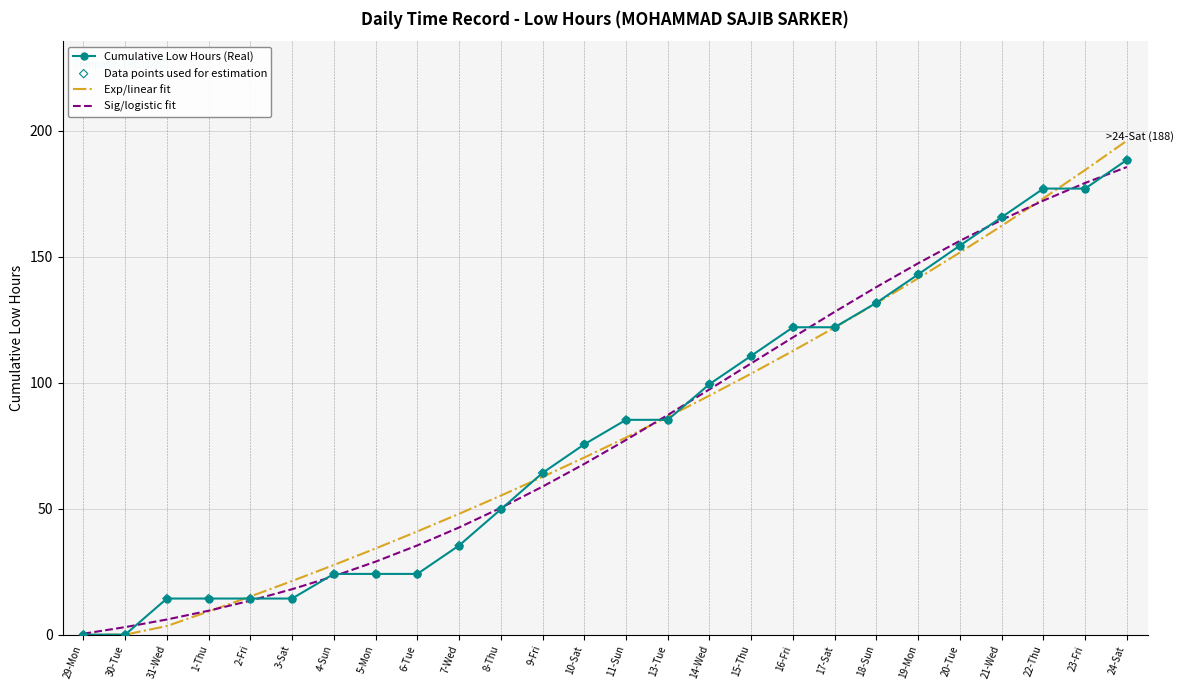

Is the value of Cumulative Low Hours (Real) at 9-Fri greater than the value of Exp/linear fit at 19-Mon?

No